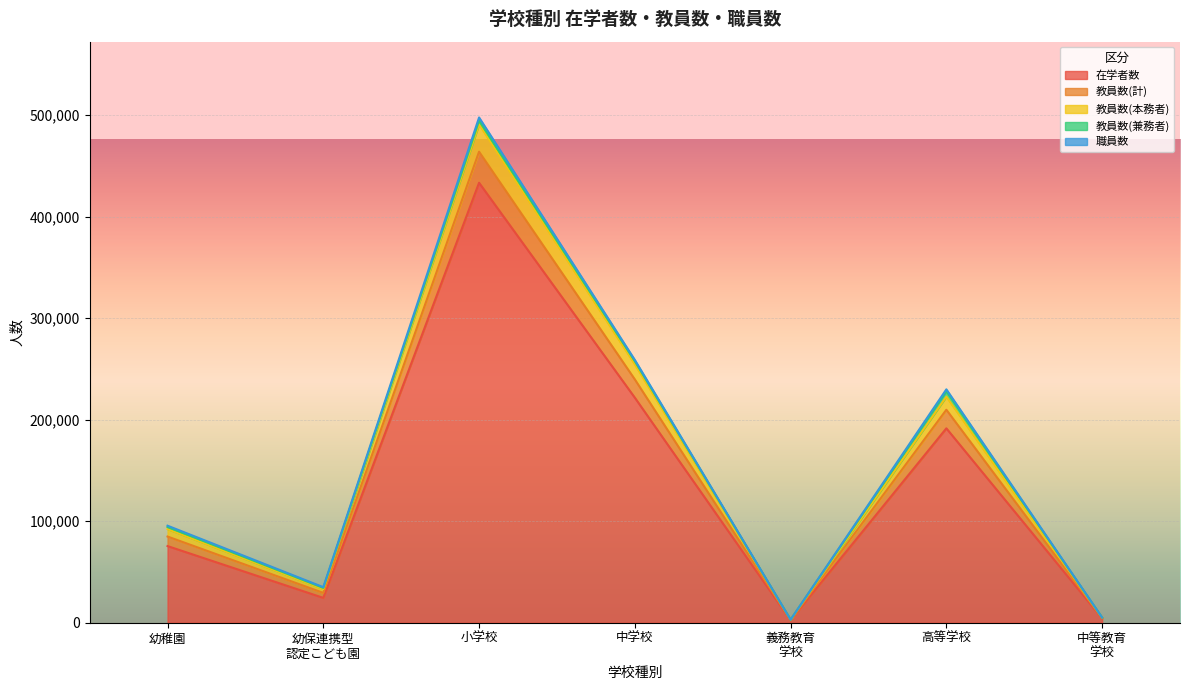

What position from the left is 幼稚園?

1